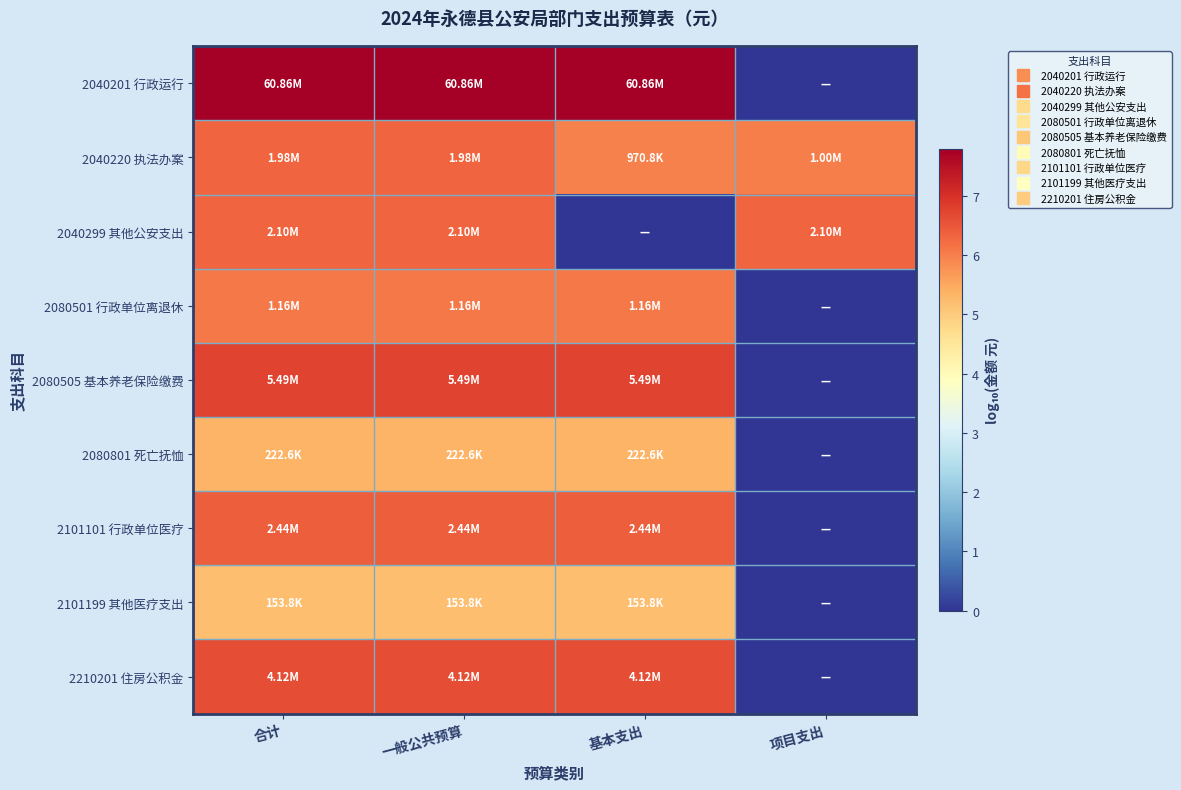

Reading left to right, transcribe all the data shown in this chart.

2040201 行政运行: 合计=7.8	一般公共预算=7.8	基本支出=7.8	项目支出=0.0
2040220 执法办案: 合计=6.3	一般公共预算=6.3	基本支出=6.0	项目支出=6.0
2040299 其他公安支出: 合计=6.3	一般公共预算=6.3	基本支出=0.0	项目支出=6.3
2080501 行政单位离退休: 合计=6.1	一般公共预算=6.1	基本支出=6.1	项目支出=0.0
2080505 基本养老保险缴费: 合计=6.7	一般公共预算=6.7	基本支出=6.7	项目支出=0.0
2080801 死亡抚恤: 合计=5.3	一般公共预算=5.3	基本支出=5.3	项目支出=0.0
2101101 行政单位医疗: 合计=6.4	一般公共预算=6.4	基本支出=6.4	项目支出=0.0
2101199 其他医疗支出: 合计=5.2	一般公共预算=5.2	基本支出=5.2	项目支出=0.0
2210201 住房公积金: 合计=6.6	一般公共预算=6.6	基本支出=6.6	项目支出=0.0